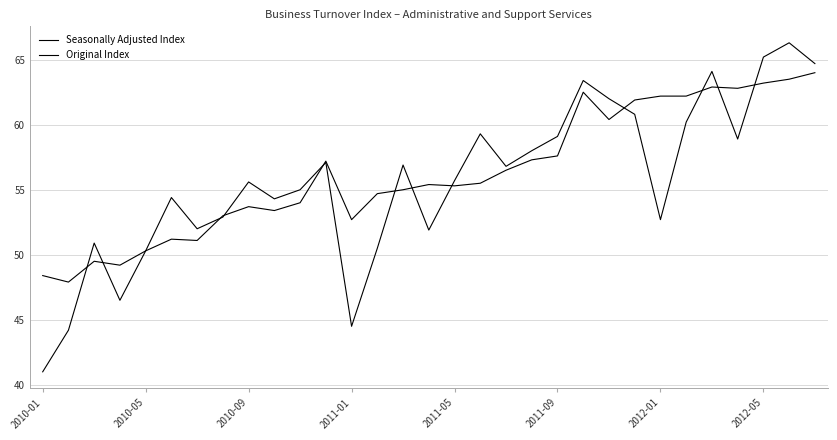

At how many categories does at least one series exceed 52?

25